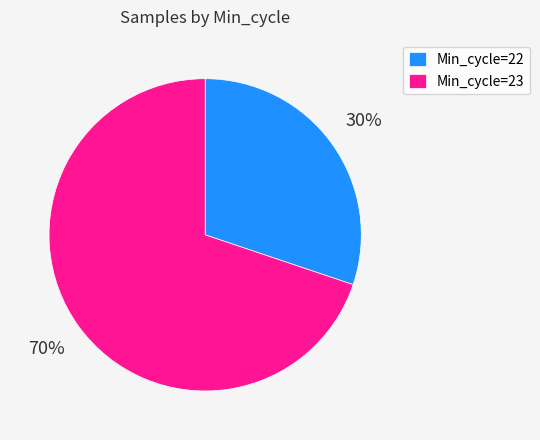

Does any single category account for the majority?

Yes